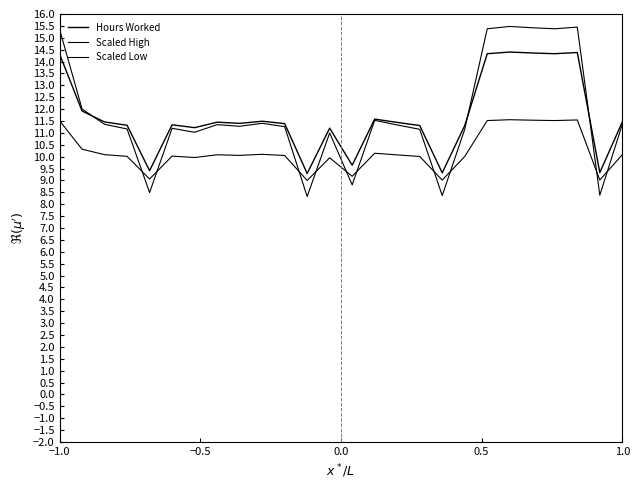

Is this an area chart (filled region under the line)?

No